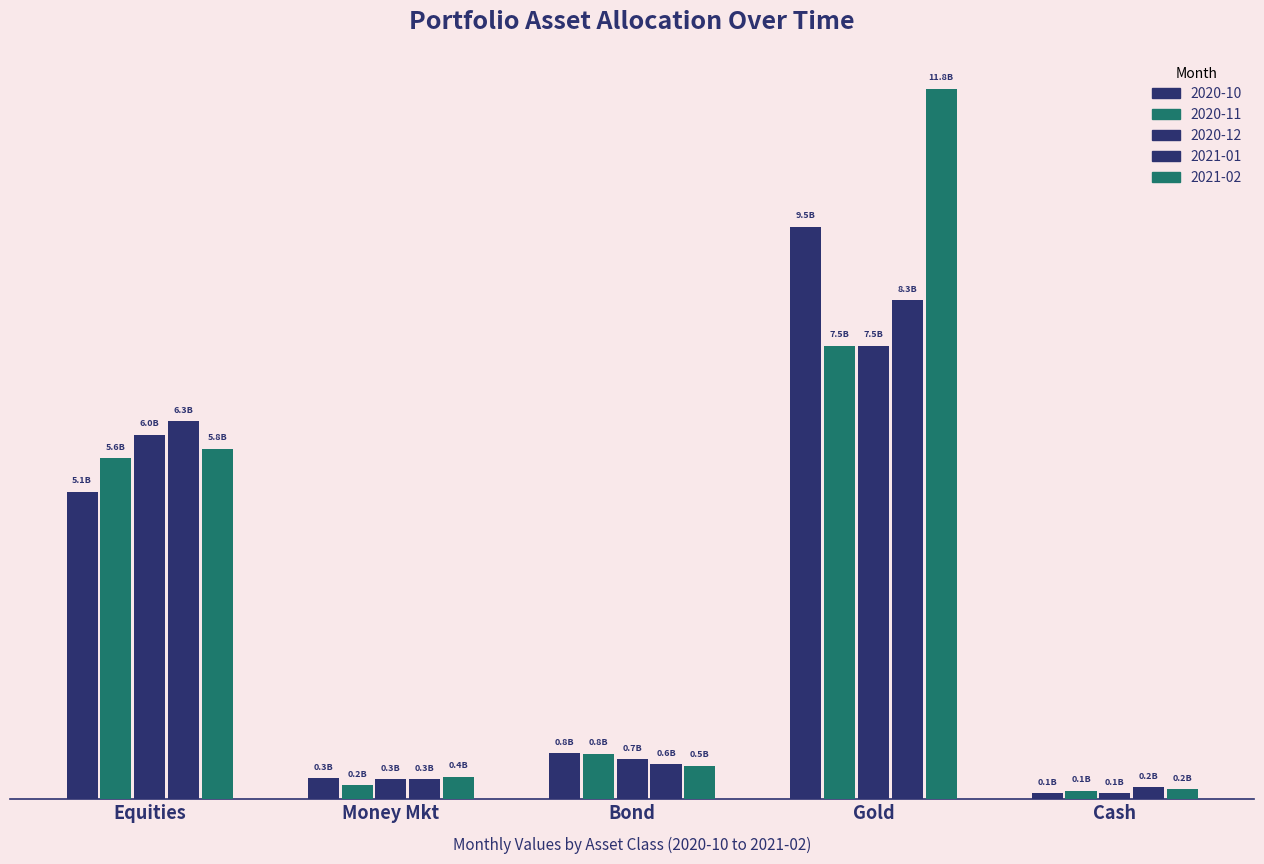

What is the difference between the 2020-10 values at Money Mkt and Bond?

411942382.0